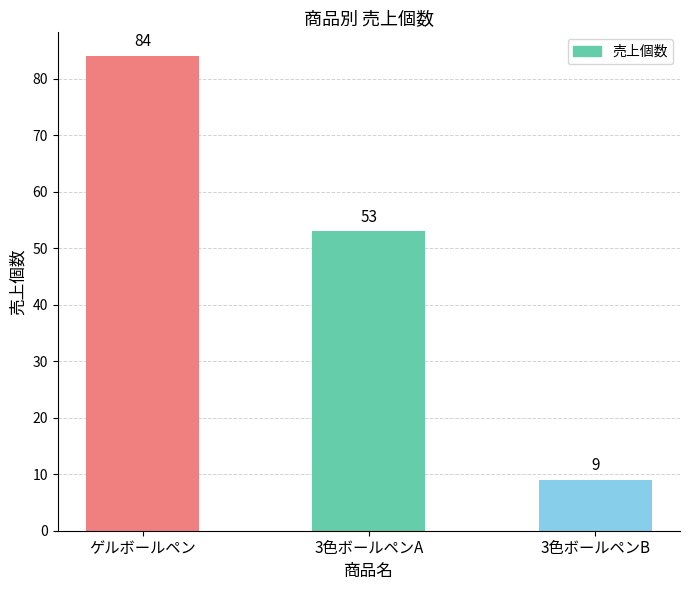

Which has a higher value, 3色ボールペンA or 3色ボールペンB?

3色ボールペンA